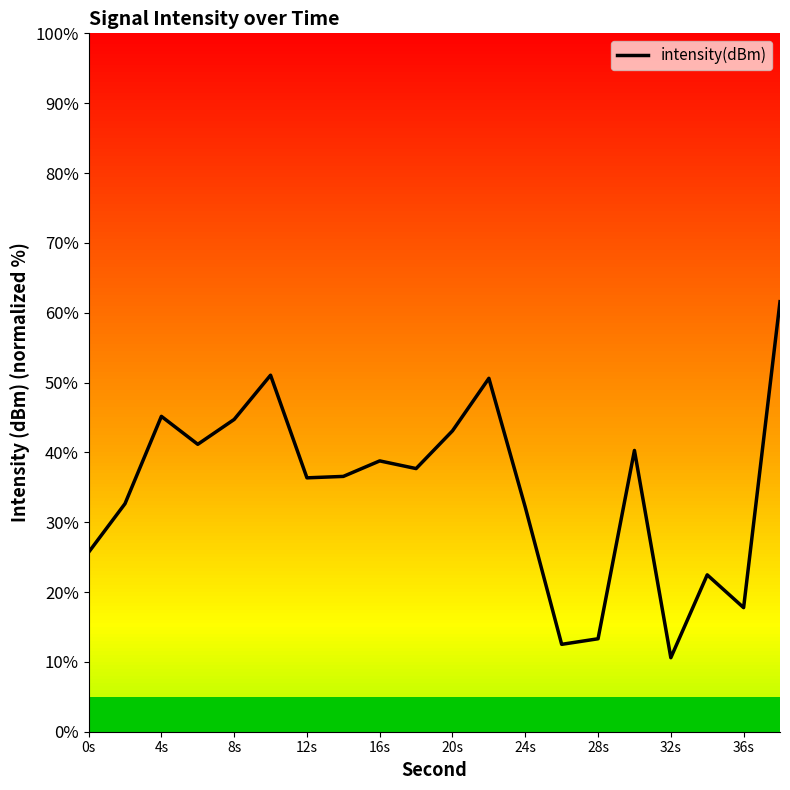

What is the difference between the maximum and second lowest values?

49.1